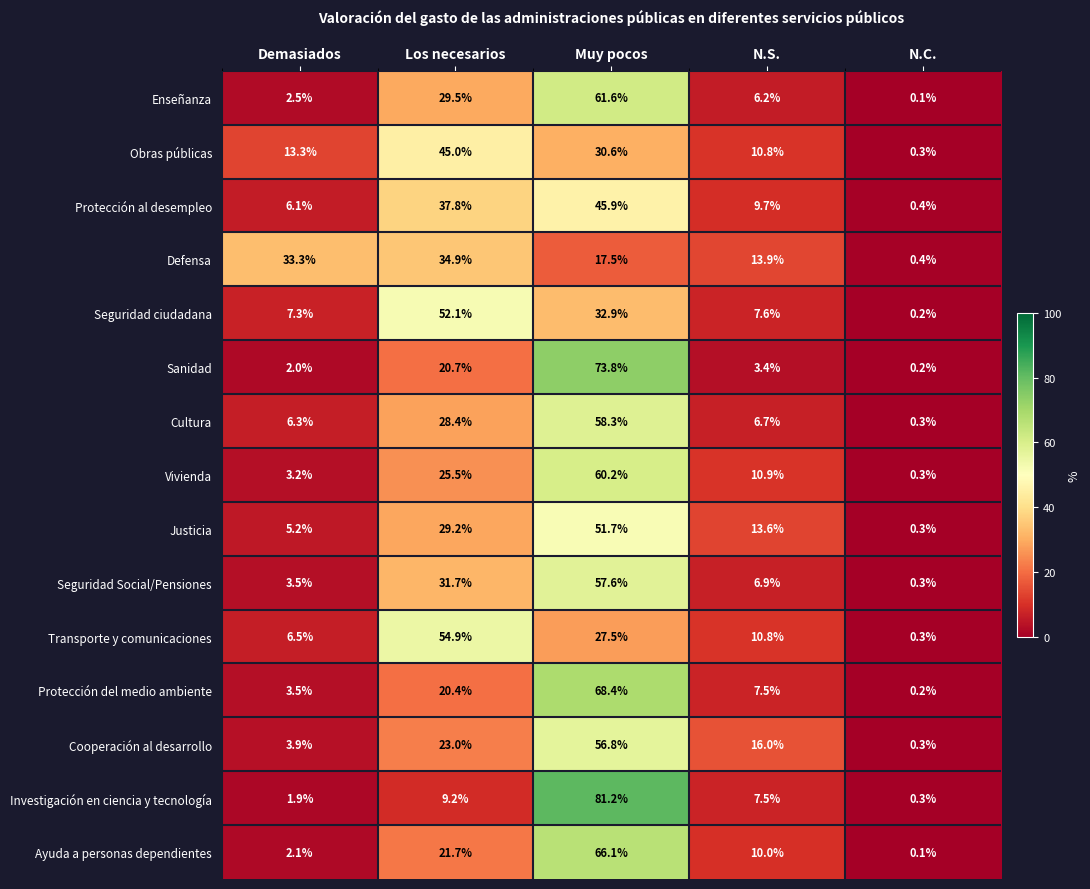

Is it true that Justicia equals 13.6 at N.S.?

True